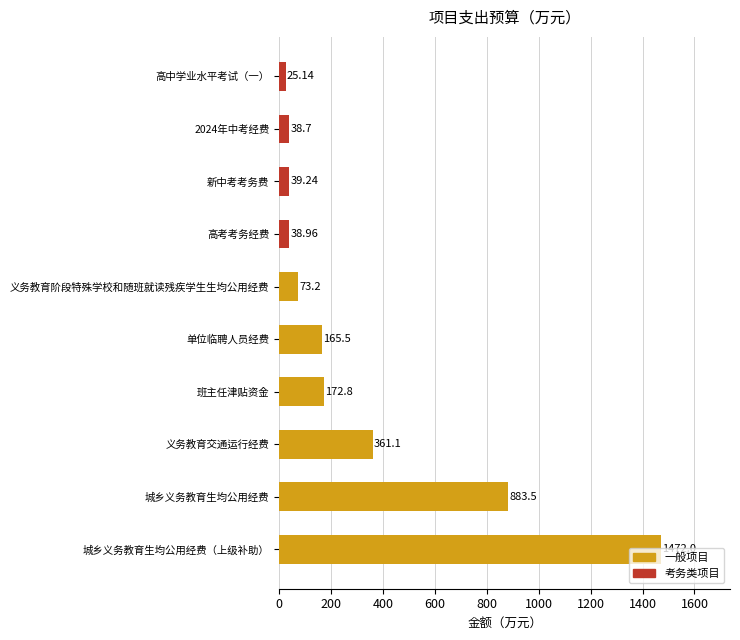

List the labels in order of value, smallest first.

高中学业水平考试（一）, 2024年中考经费, 高考考务经费, 新中考考务费, 义务教育阶段特殊学校和随班就读残疾学生生均公用经费, 单位临聘人员经费, 班主任津贴资金, 义务教育交通运行经费, 城乡义务教育生均公用经费, 城乡义务教育生均公用经费（上级补助）